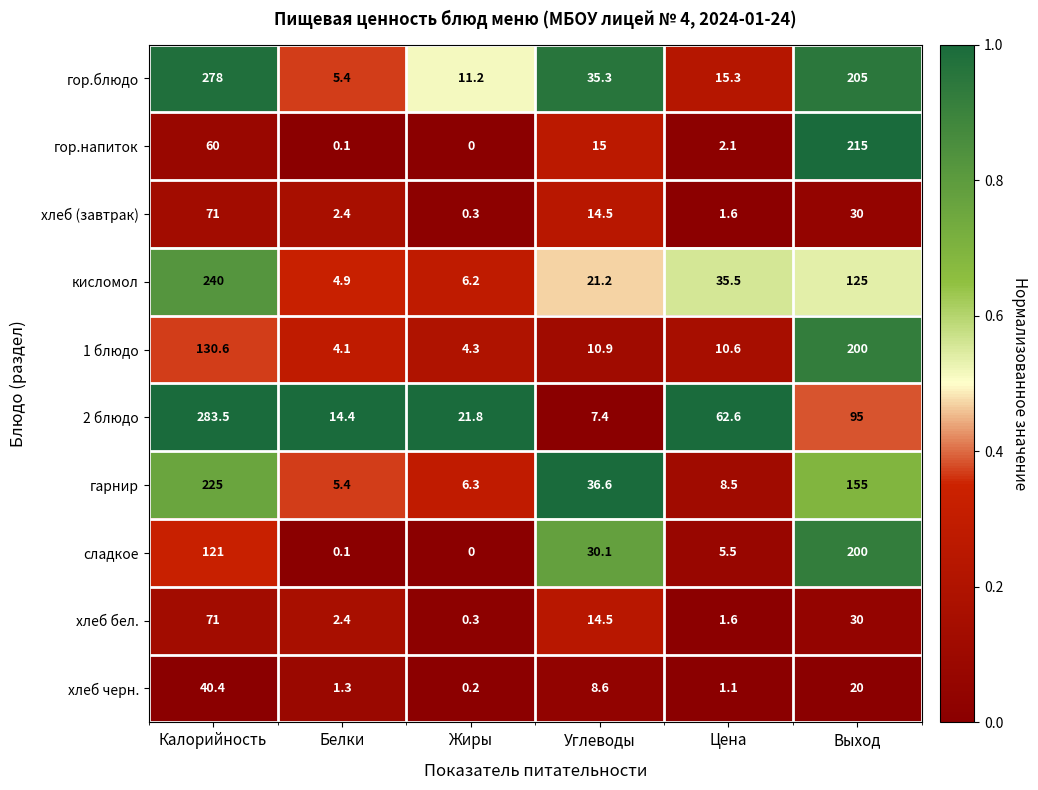

Which label corresponds to the largest value in the chart?

Калорийность